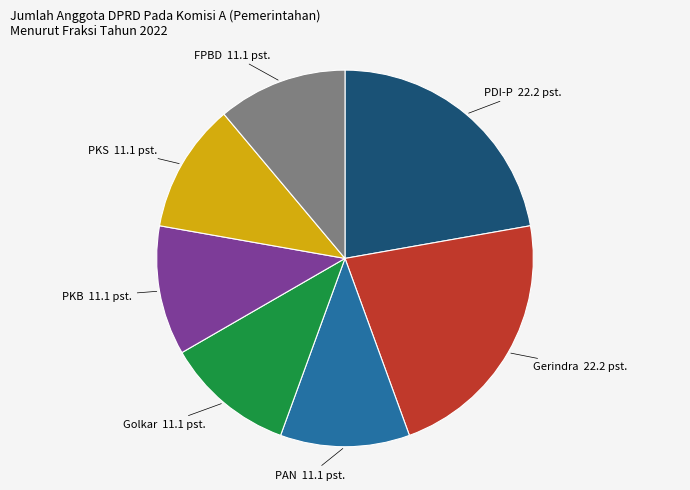

Does any single category account for the majority?

No